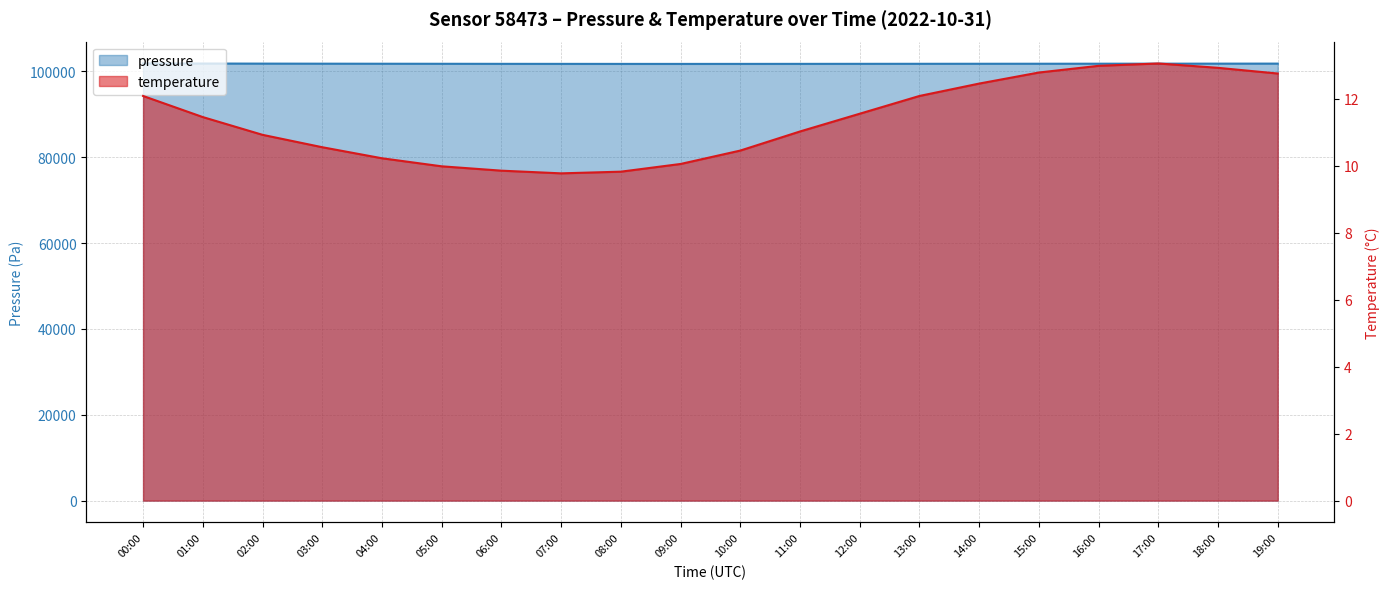

Reading right to left, extract all data points from this chart.

pressure: 101799.9	101792.4	101785.7	101778.3	101769.9	101762.4	101755.7	101748.3	101740.2	101733.7	101729.9	101732.4	101738.6	101745.2	101758.9	101770.3	101782.7	101798.2	101816.4	101830.5
temperature: 12.8	12.9	13.1	13.0	12.8	12.4	12.1	11.6	11.0	10.4	10.1	9.8	9.8	9.8	10.0	10.2	10.6	10.9	11.4	12.1